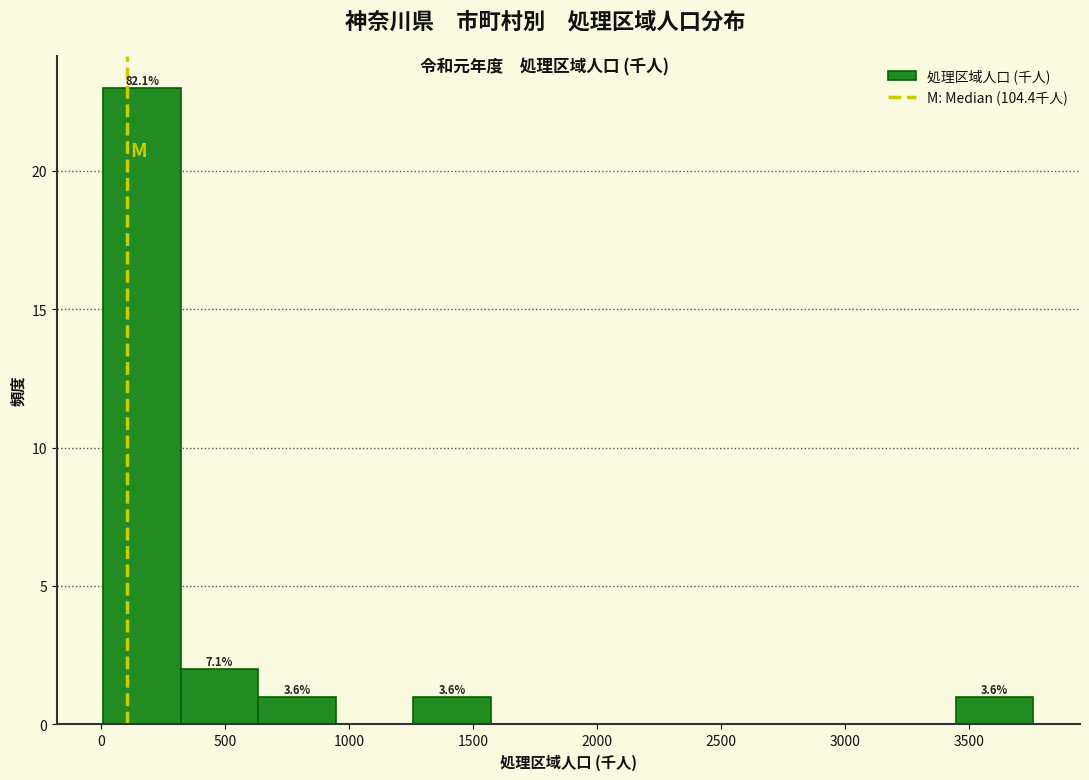

Which range on the x-axis has the tallest bar?

0 to 300